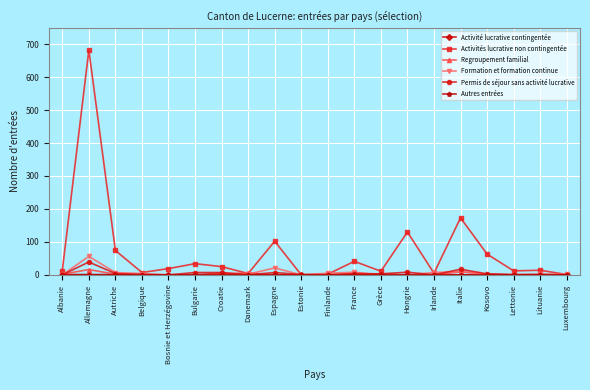

Which series has the largest total across all categories?

Activités lucrative non contingentée